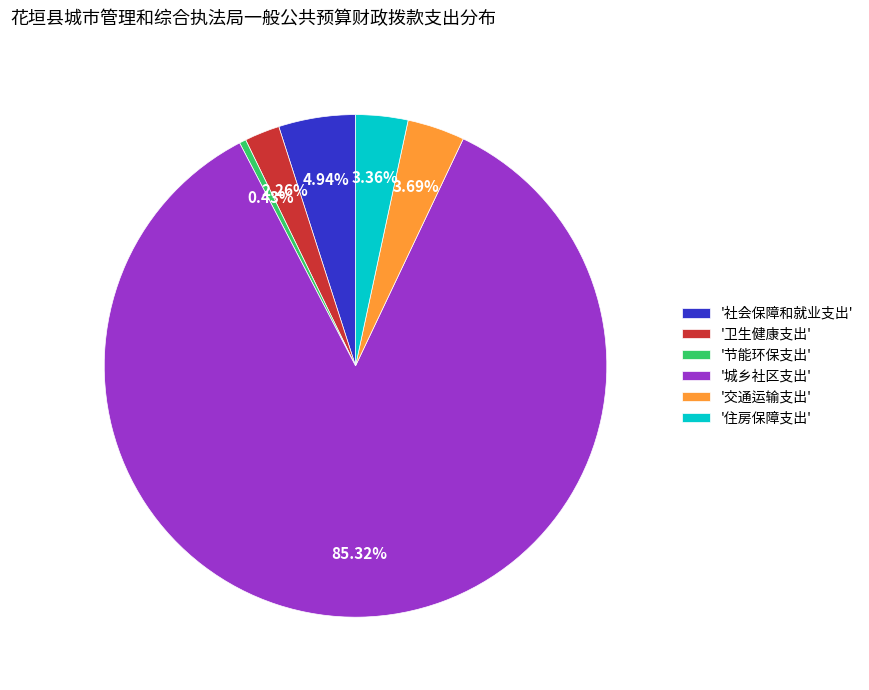

How many slices are in this pie chart?

6